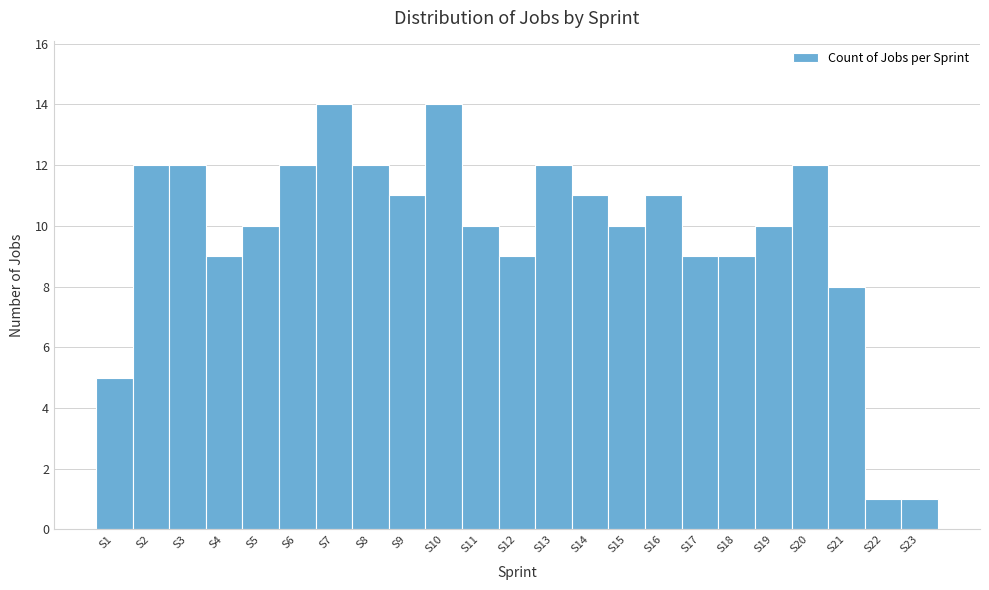

Reading left to right, list every bar in this chart as the range it spans on the x-axis followed by its height. The values are not printed on the chart, so give them approximately, as read against the axis.

0.5 to 1.5: 5
1.5 to 2.5: 12
2.5 to 3.5: 12
3.5 to 4.5: 9
4.5 to 5.5: 10
5.5 to 6.5: 12
6.5 to 7.5: 14
7.5 to 8.5: 12
8.5 to 9.5: 11
9.5 to 10.5: 14
10.5 to 11.5: 10
11.5 to 12.5: 9
12.5 to 13.5: 12
13.5 to 14.5: 11
14.5 to 15.5: 10
15.5 to 16.5: 11
16.5 to 17.5: 9
17.5 to 18.5: 9
18.5 to 19.5: 10
19.5 to 20.5: 12
20.5 to 21.5: 8
21.5 to 22.5: 1
22.5 to 23.5: 1